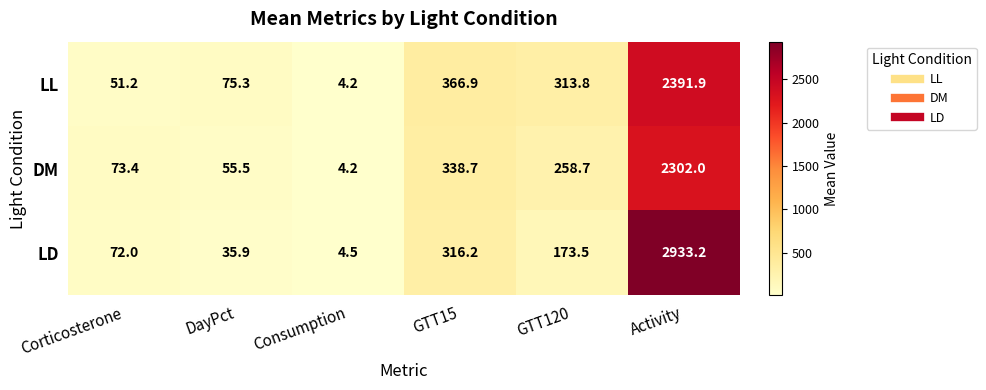

What is the sum of all DM values?

3032.5